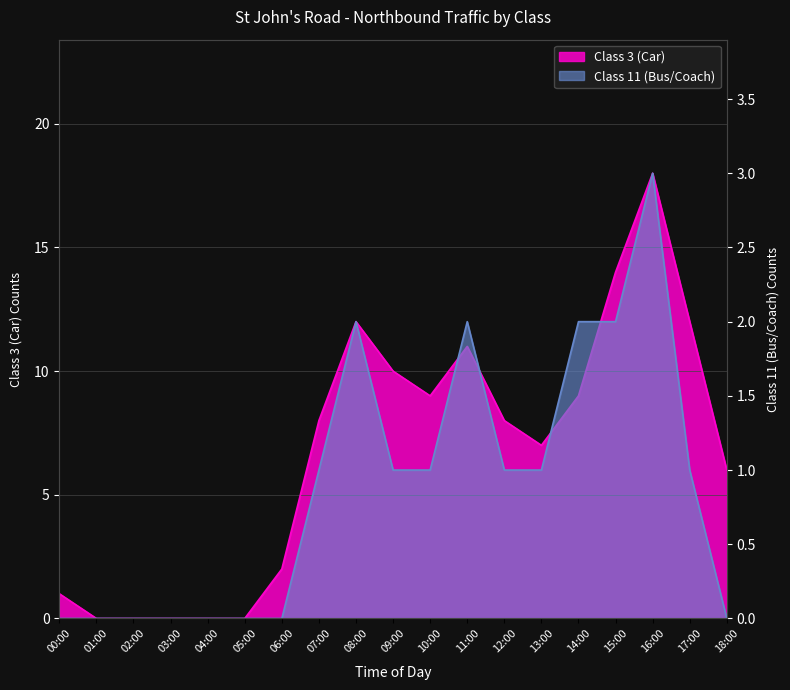

What is the sum of all Class 11 (Bus/Coach) values?

17